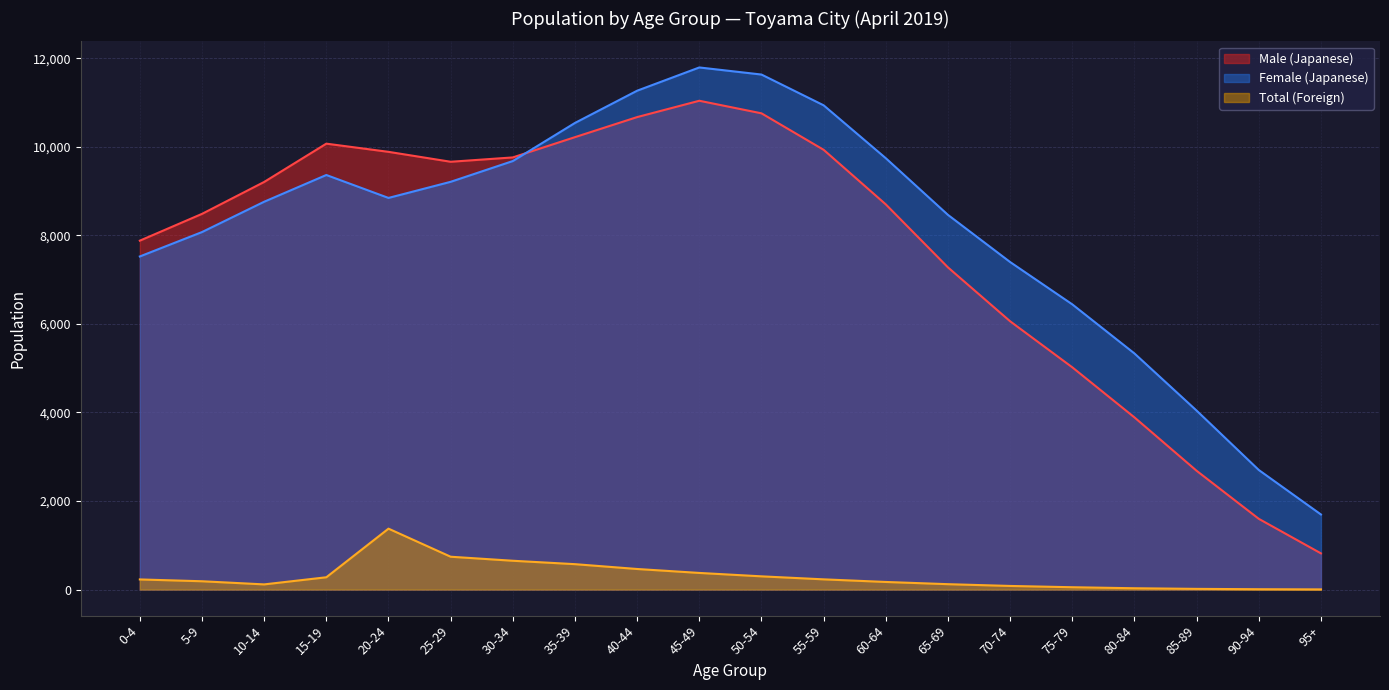

Rank the series at 45-49 from lowest to highest value.

Total (Foreign), Male (Japanese), Female (Japanese)